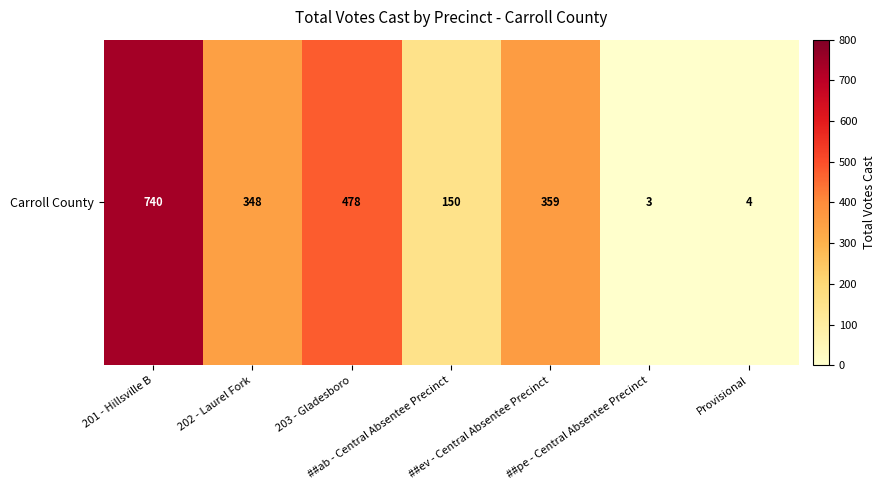

The value at ##ab - Central Absentee Precinct is 150. True or false?

True